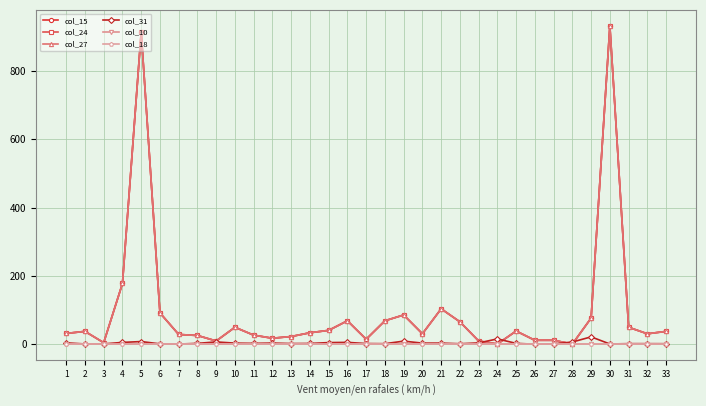

Does the chart have visible grid lines?

Yes